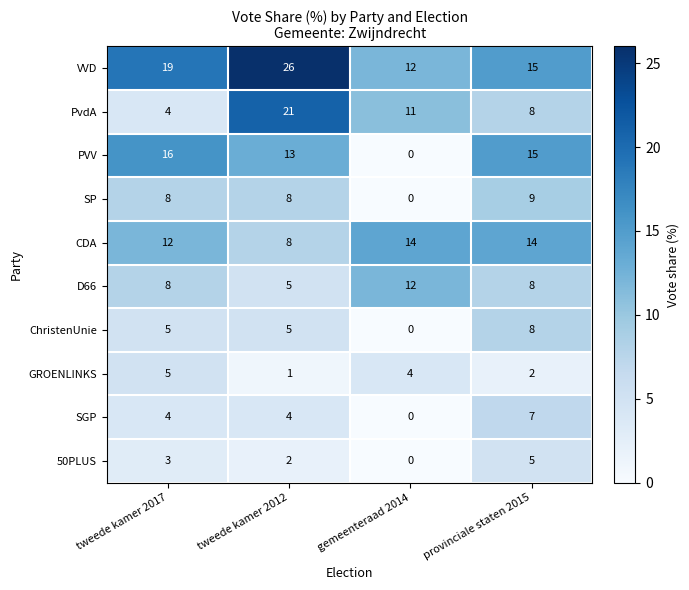

Count the number of data series in this chart.

10